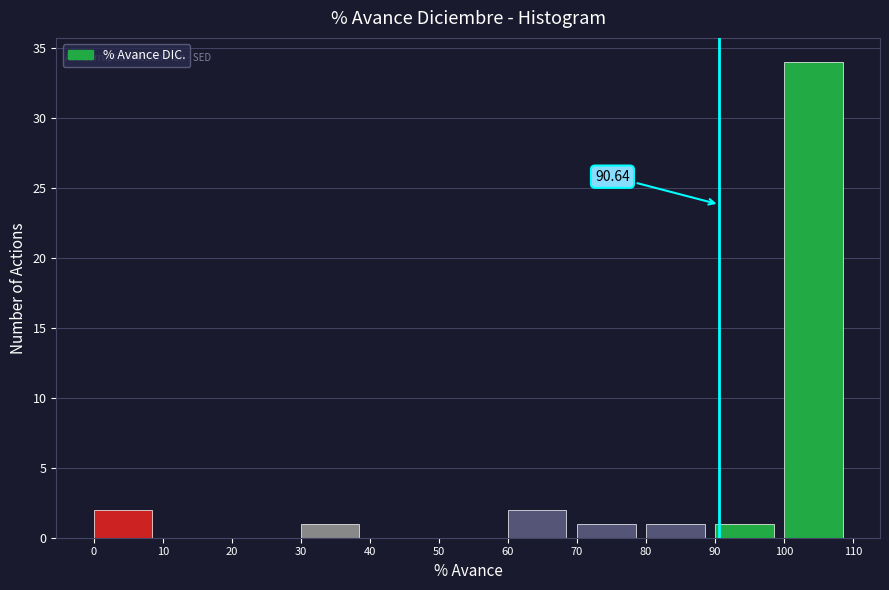

Over which range of the x-axis is the bar tallest?

100 to 110